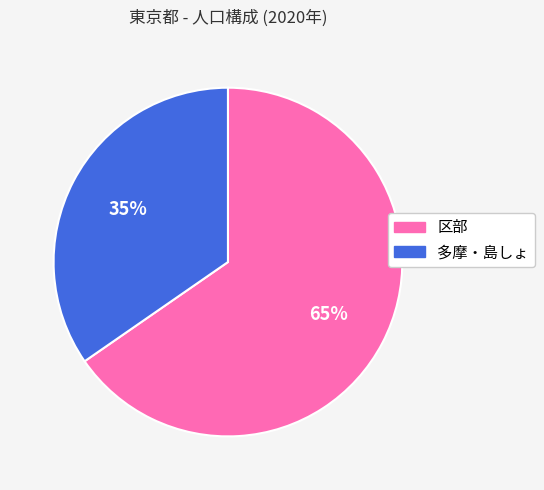

How many segments does this pie chart have?

2